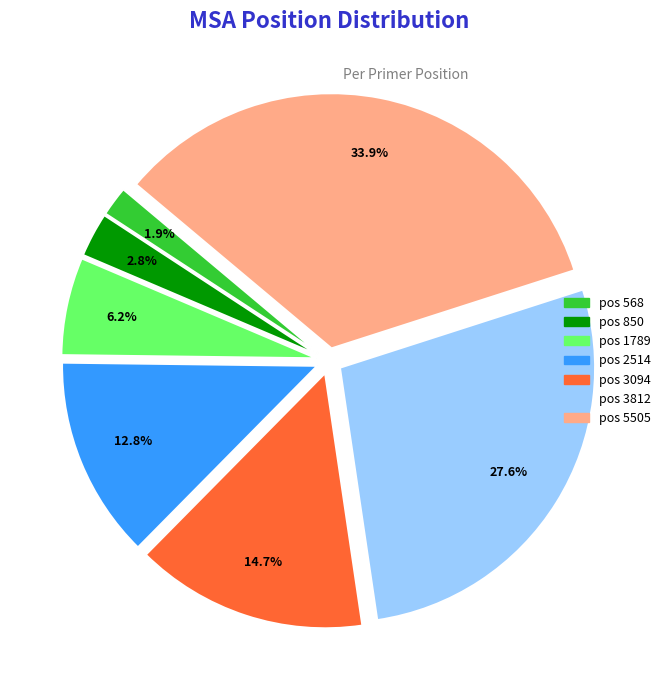

Is there any slice that represents more than half of the pie?

No